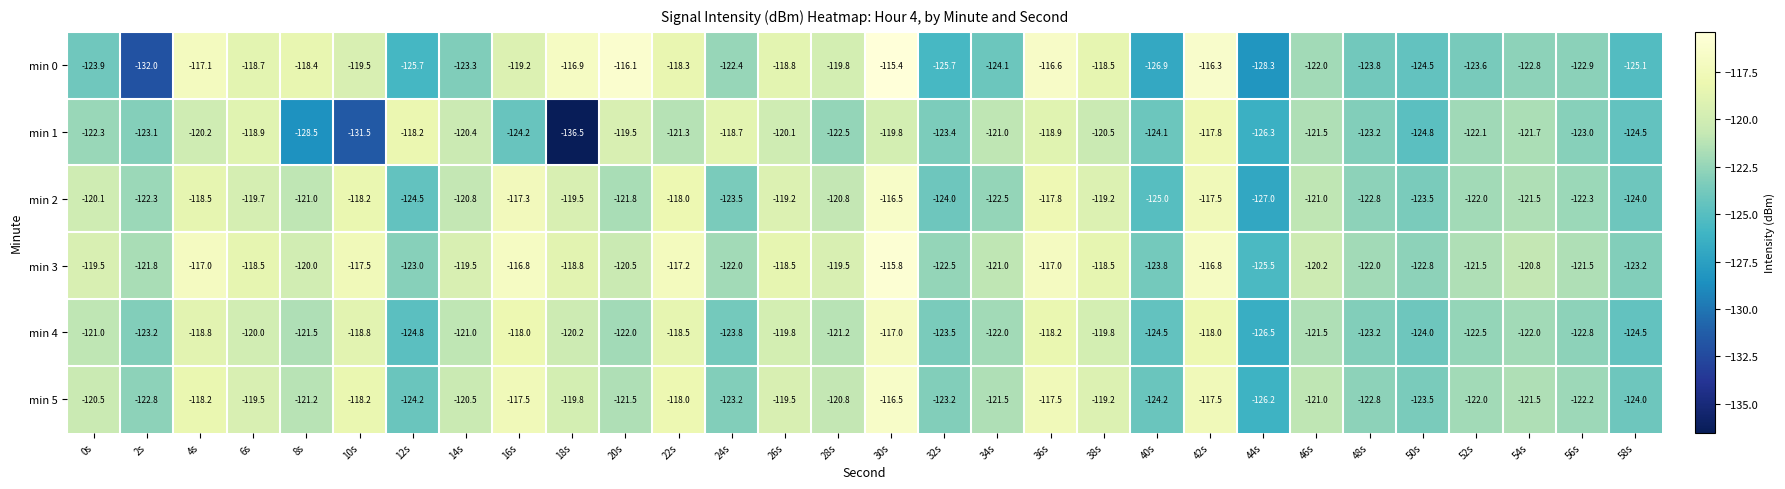

Which series has the largest range (max minus min)?

min 1